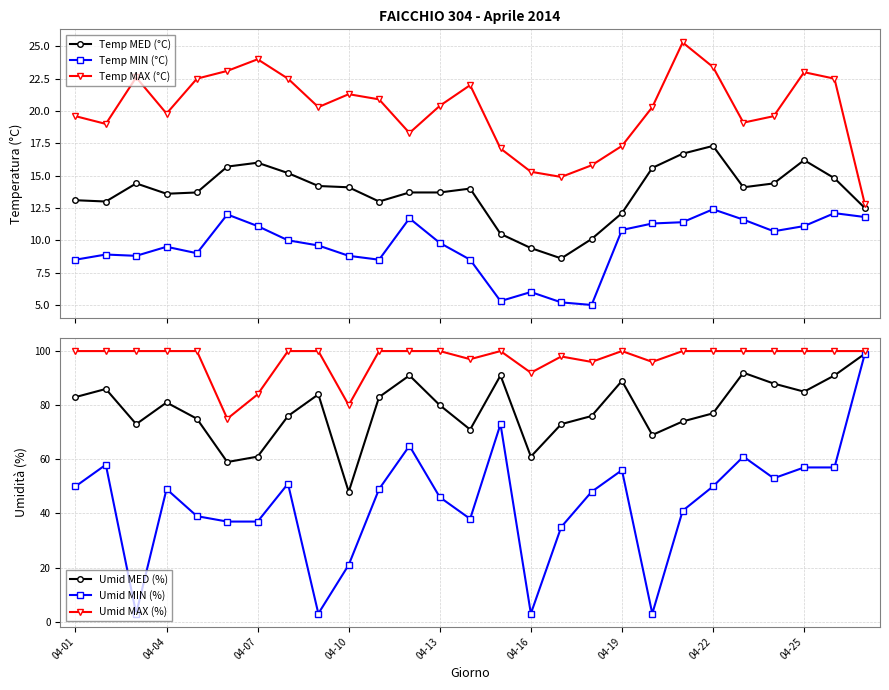

Does the chart have visible grid lines?

Yes